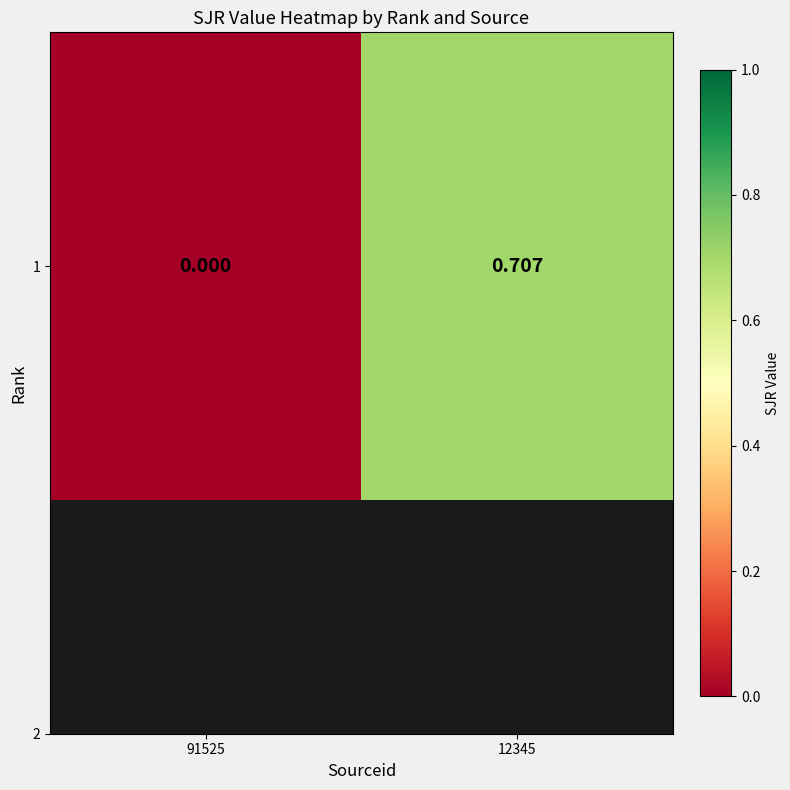

How many distinct data groups are displayed?

1